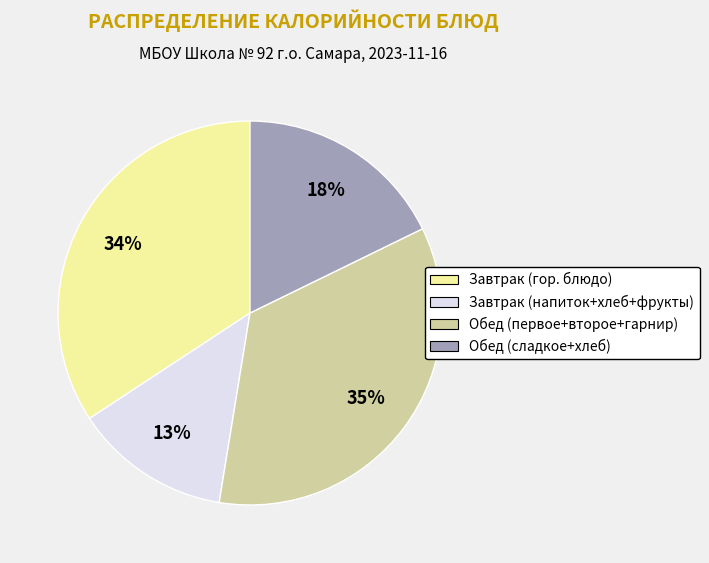

How many segments does this pie chart have?

4